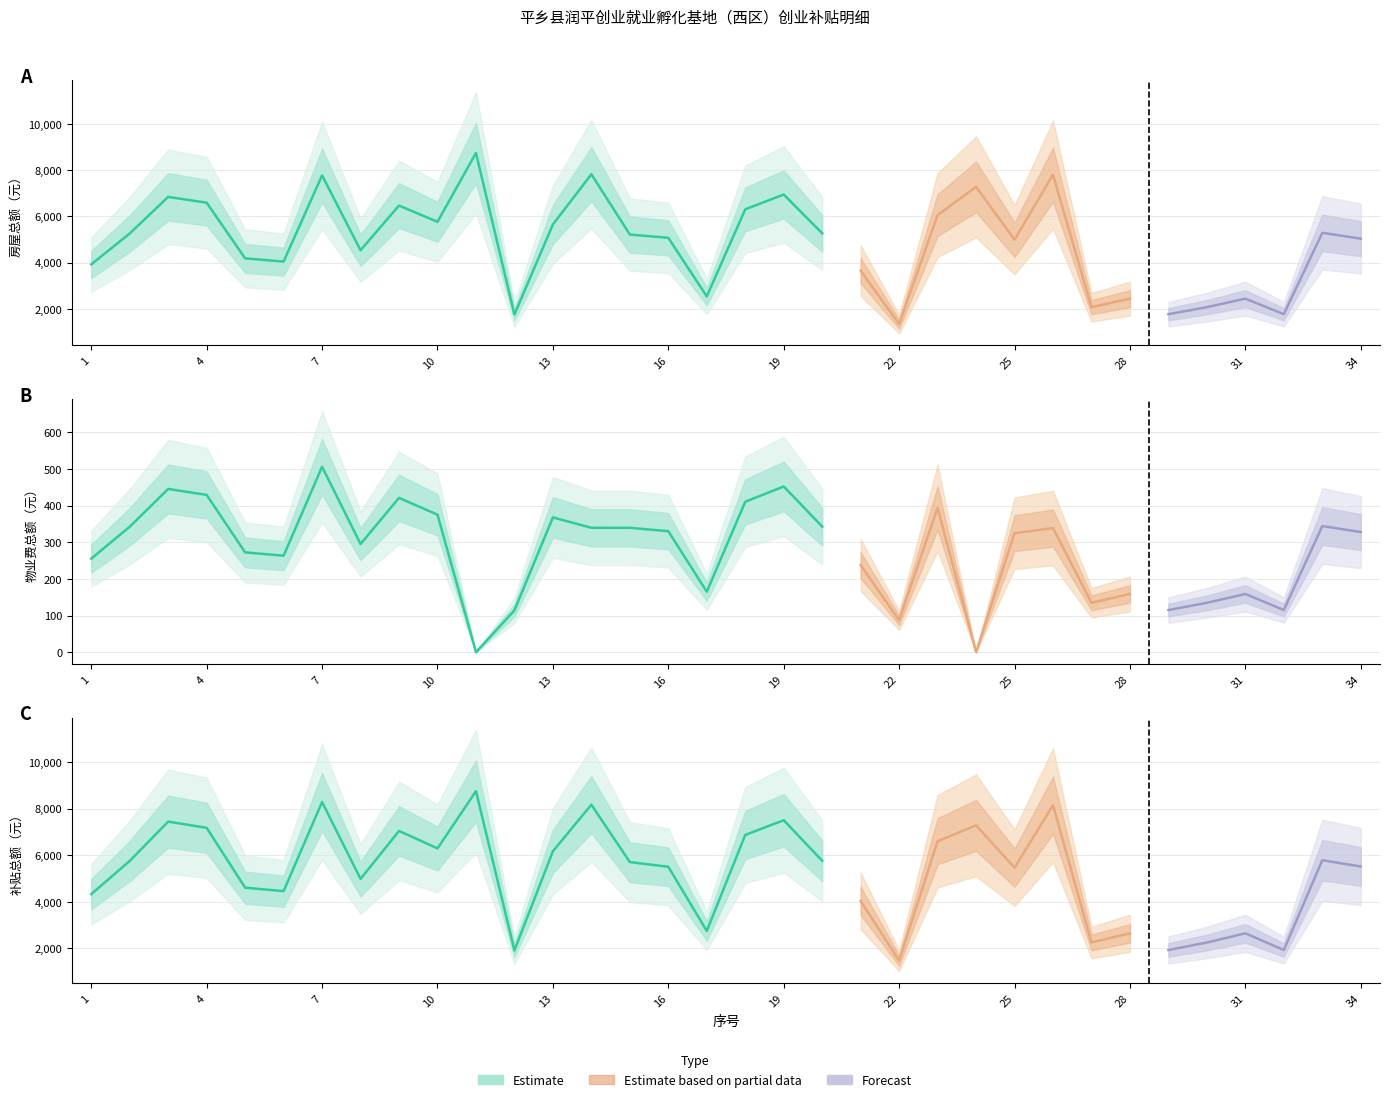

At 26, list the series in order from smallest to largest.

物业费总额, 房屋总额, 补贴总额